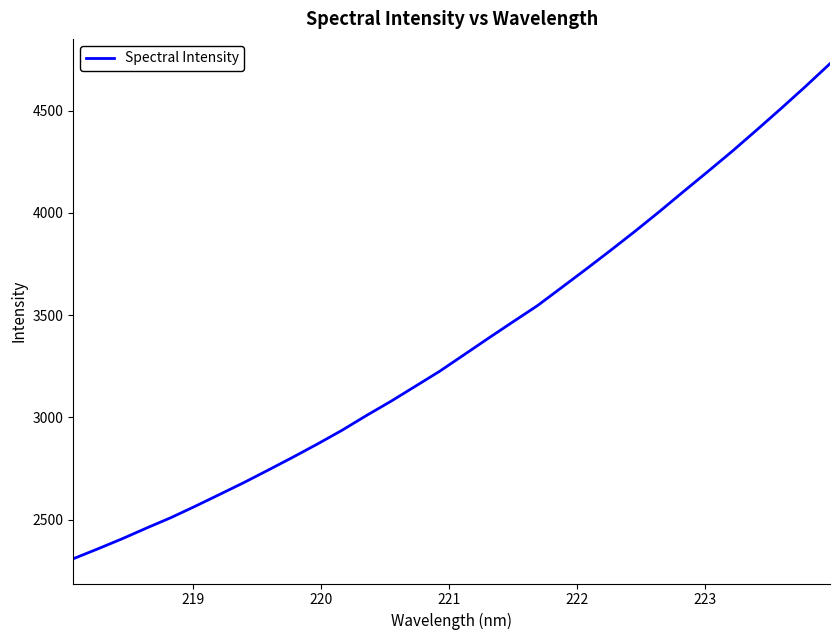

What is the maximum value shown in the chart?

4730.9